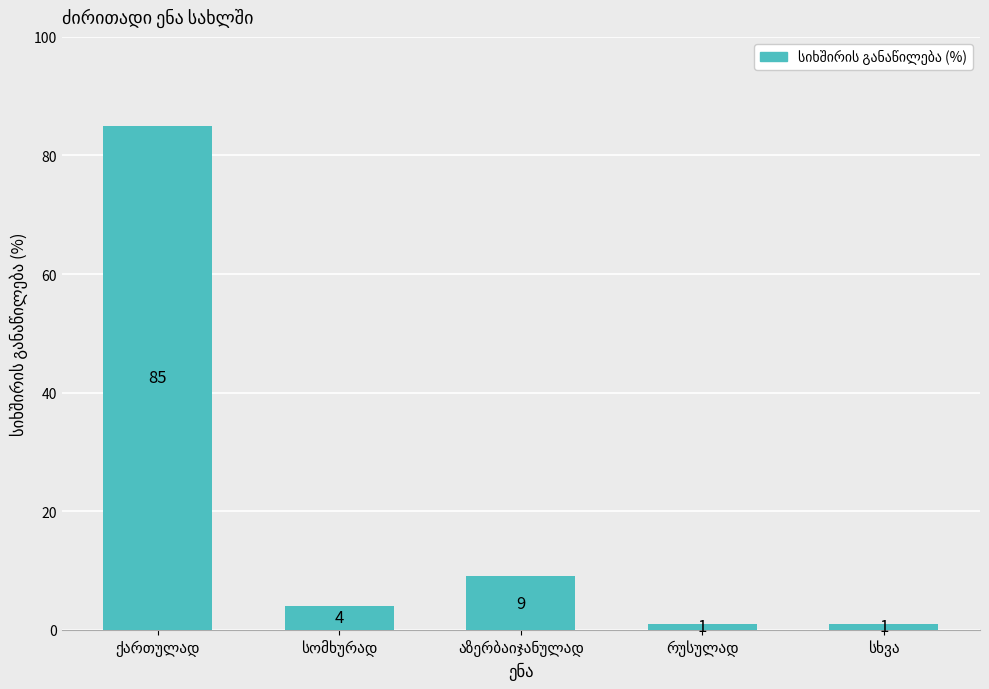

How many bars are there in total?

5